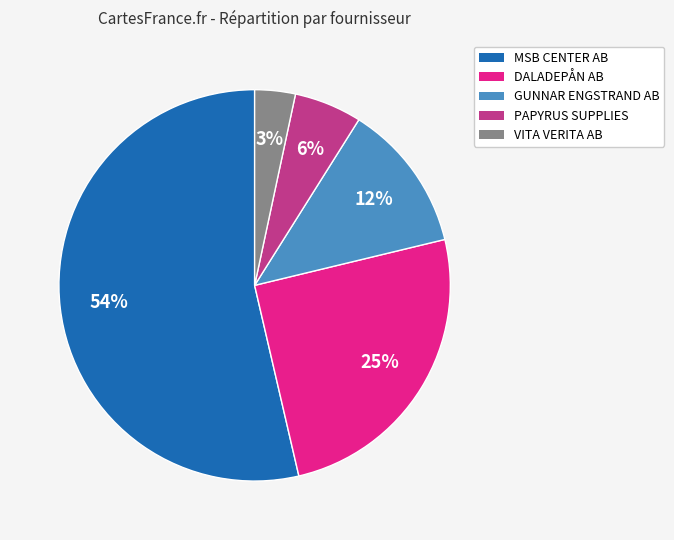

What percentage is the DALADEPÅN AB slice, to the nearest percent?

25%